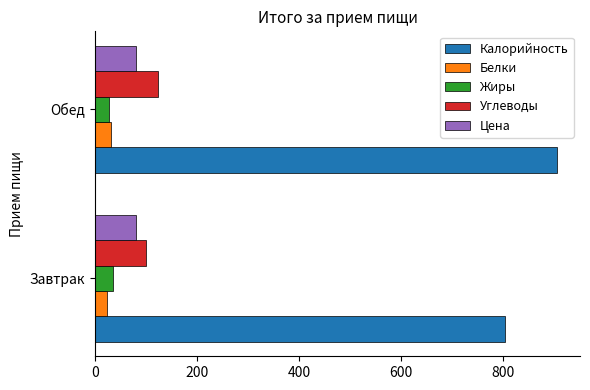

Rank the categories by Углеводы value from highest to lowest.

Обед, Завтрак